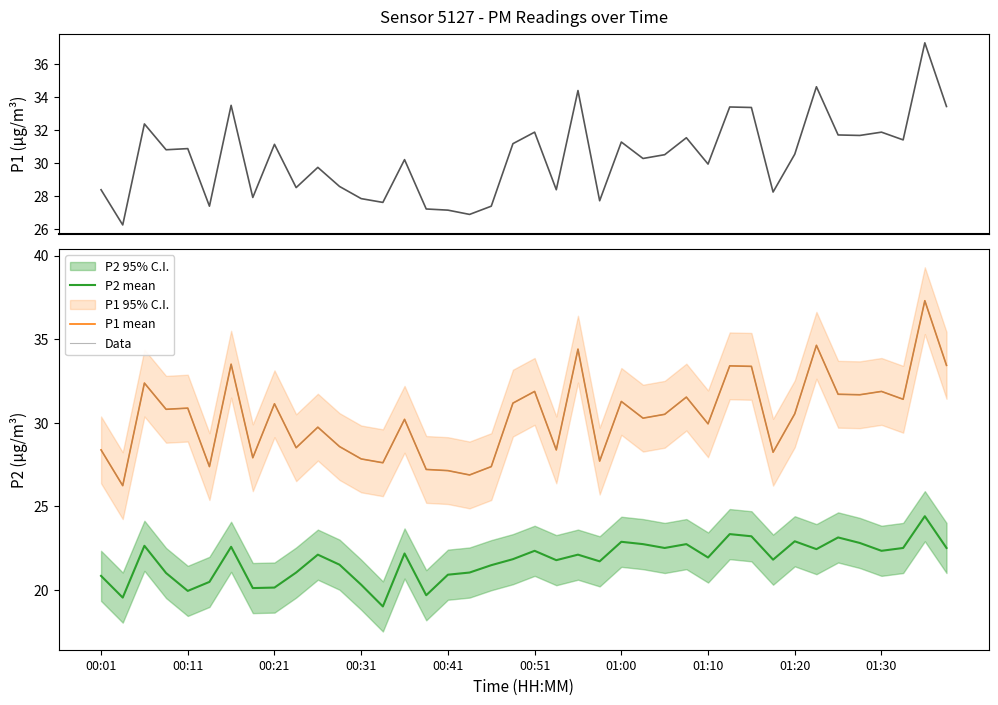

What is the difference between the second highest and second lowest values in the P1 mean series?

7.8